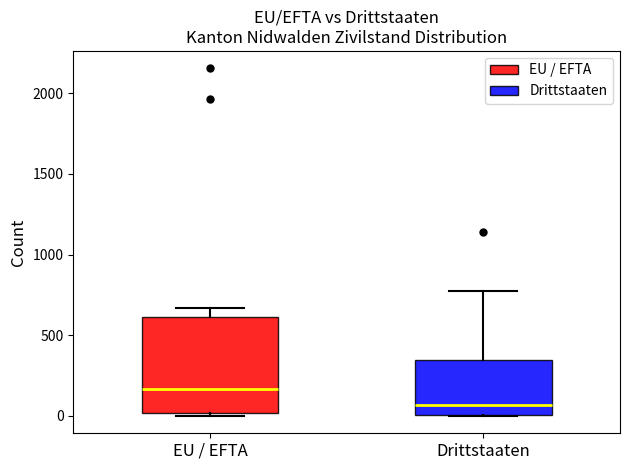

Reading left to right, transcribe this box plot: for each box, give where its median line is, the range the box spans, and where its two whiskers end, as read against the y-axis. The values are not printed on the chart, so give them approximately, as read against the axis.

EU / EFTA: median 150, box 0 to 600, whiskers 0 (just below the box's lower edge) to 650
Drittstaaten: median 50, box 0 to 350, whiskers 0 to 800